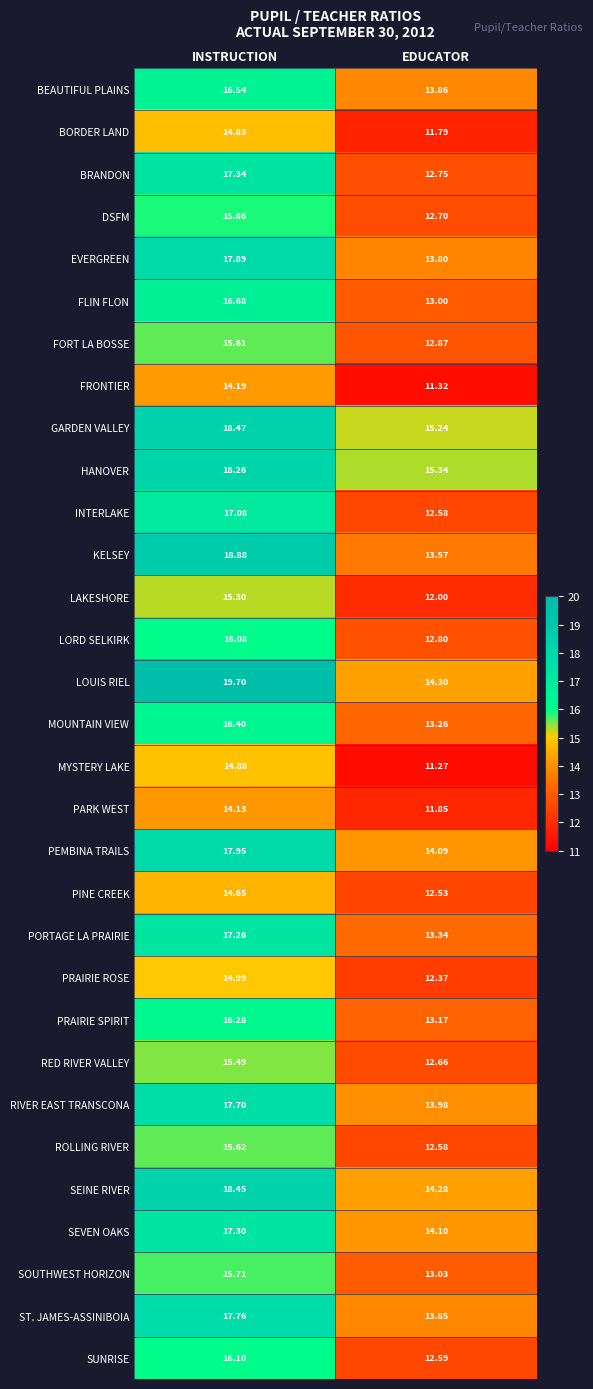

At which label is BEAUTIFUL PLAINS closest to 15?

EDUCATOR